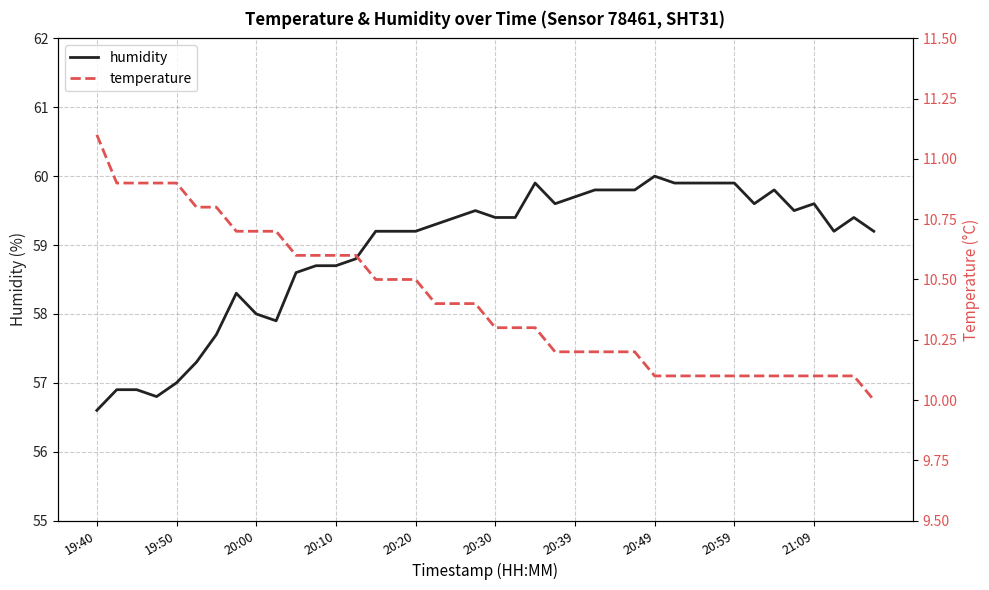

What is the maximum value for humidity?

60.0